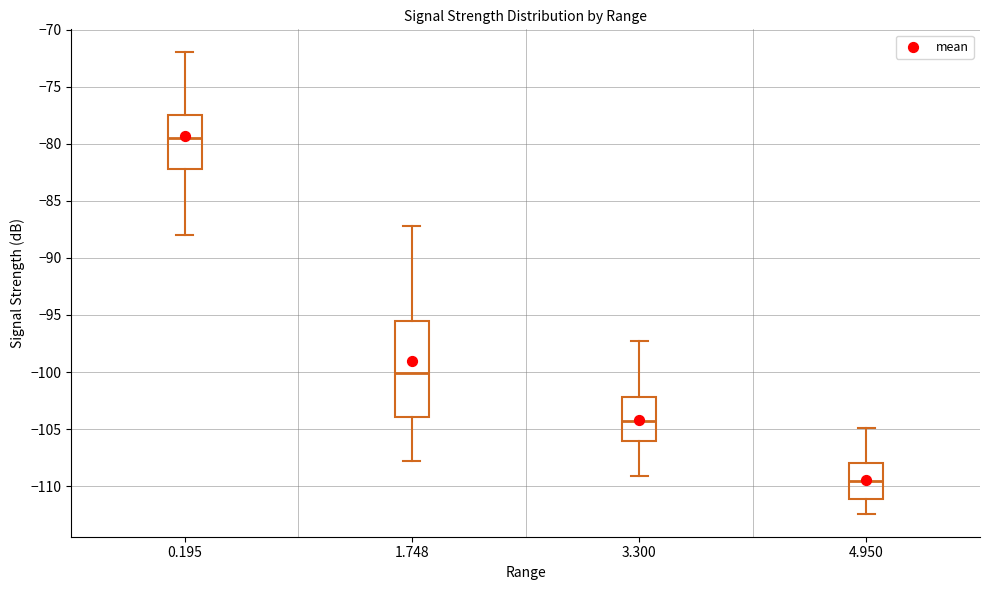

Which box is the tallest, from its lower edge to its upper edge?

1.748